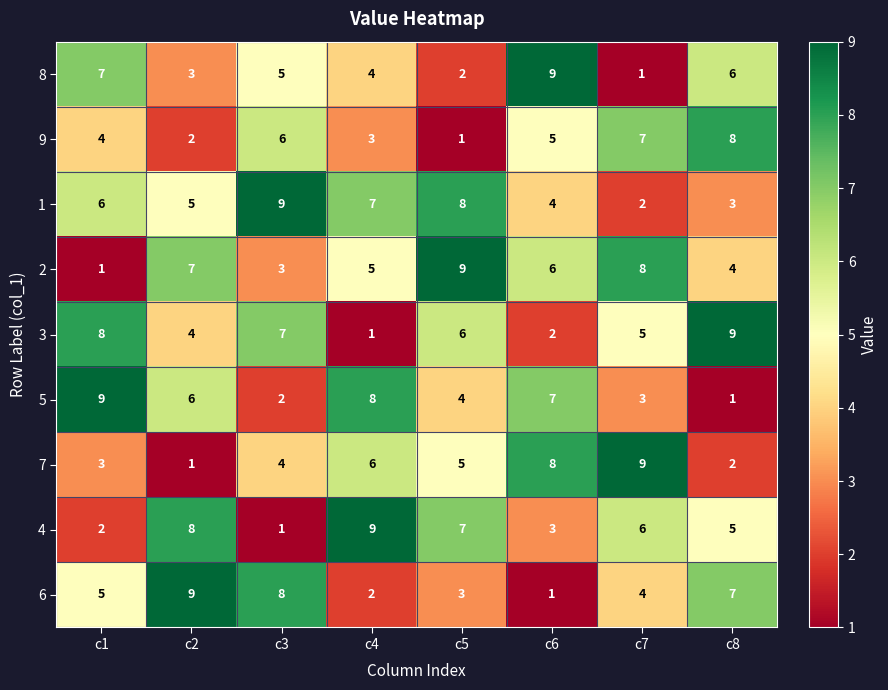

What is the difference between the maximum and minimum values in the 4 series?

8